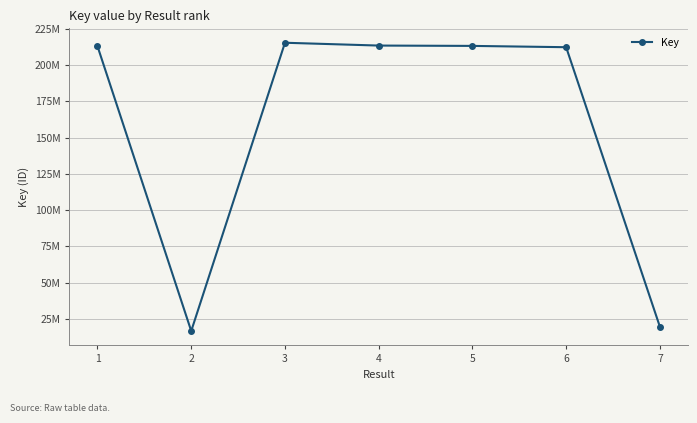

Reading left to right, list all the values displayed in this chart.

213076597	16621485	215474769	213527897	213297016	212397167	19580651